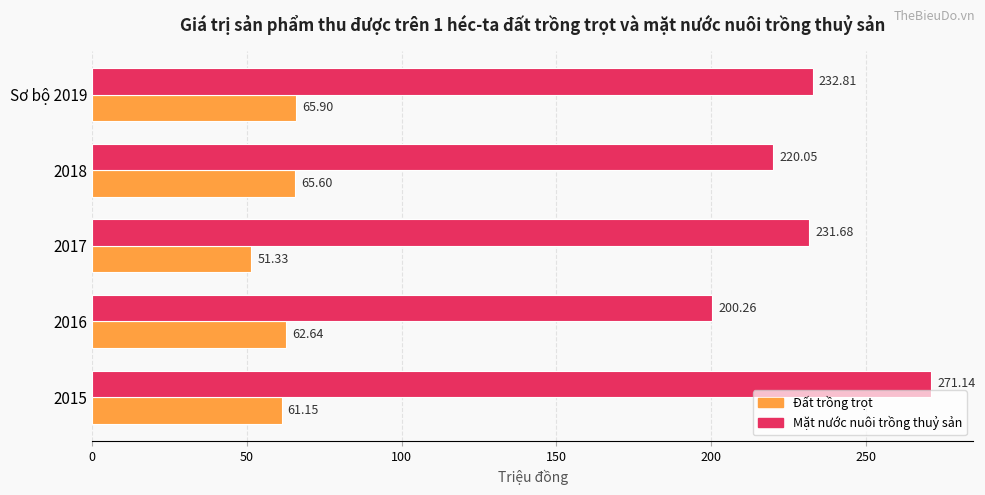

Where is Mặt nước nuôi trồng thuỷ sản nearest to the value 235?

Sơ bộ 2019